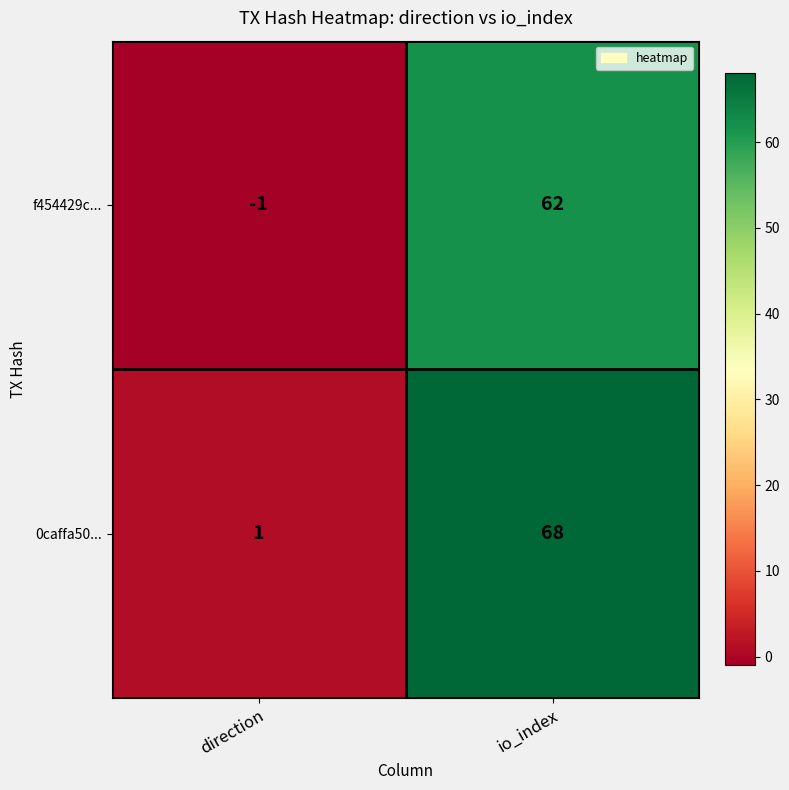

Which series has the largest total across all categories?

0caffa50...